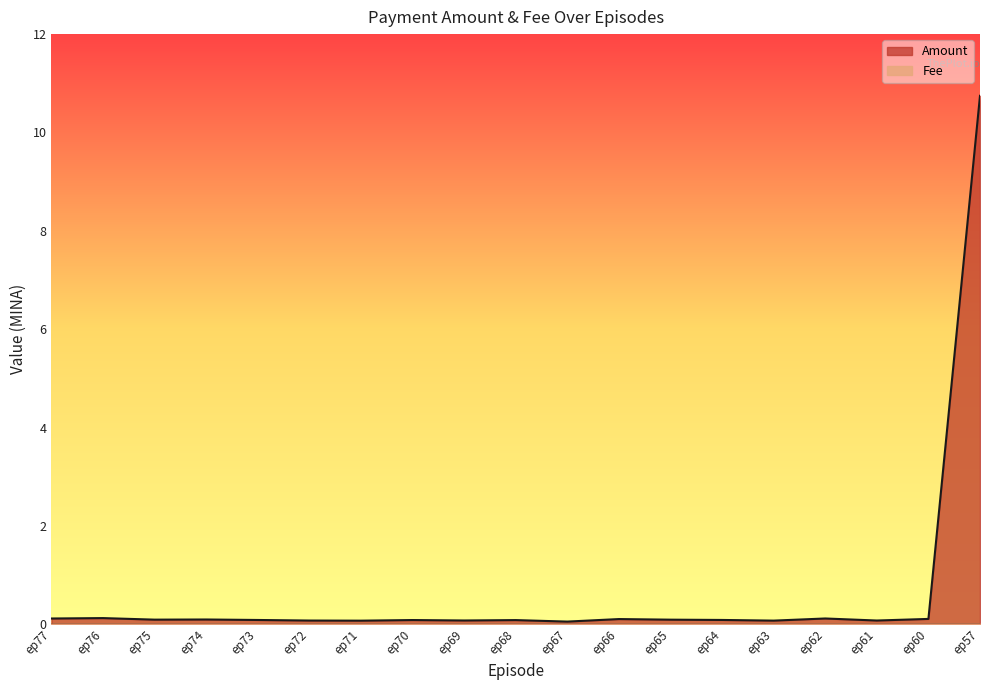

Is it true that the value at ep77 is 0.1?

False